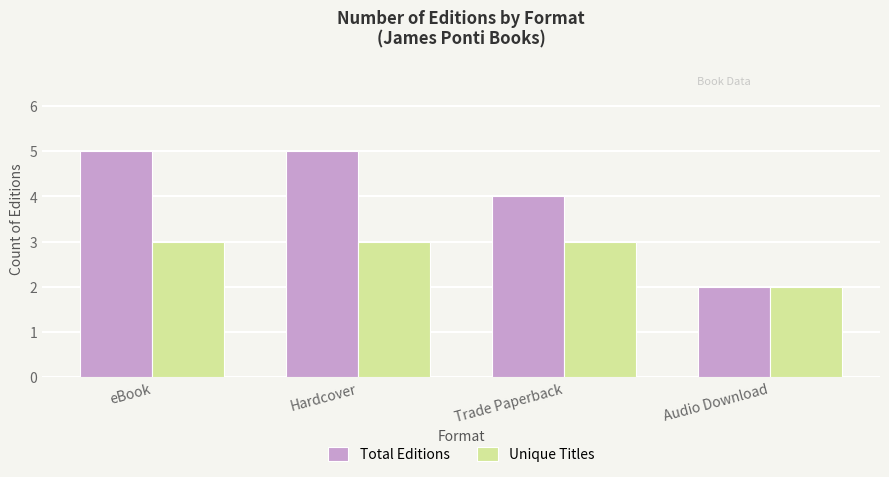

What position from the left is eBook?

1